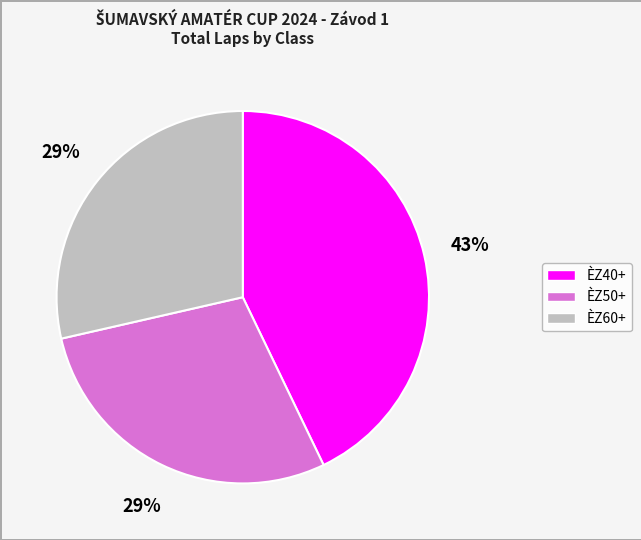

To the nearest percent, what is the average slice percentage?

33%